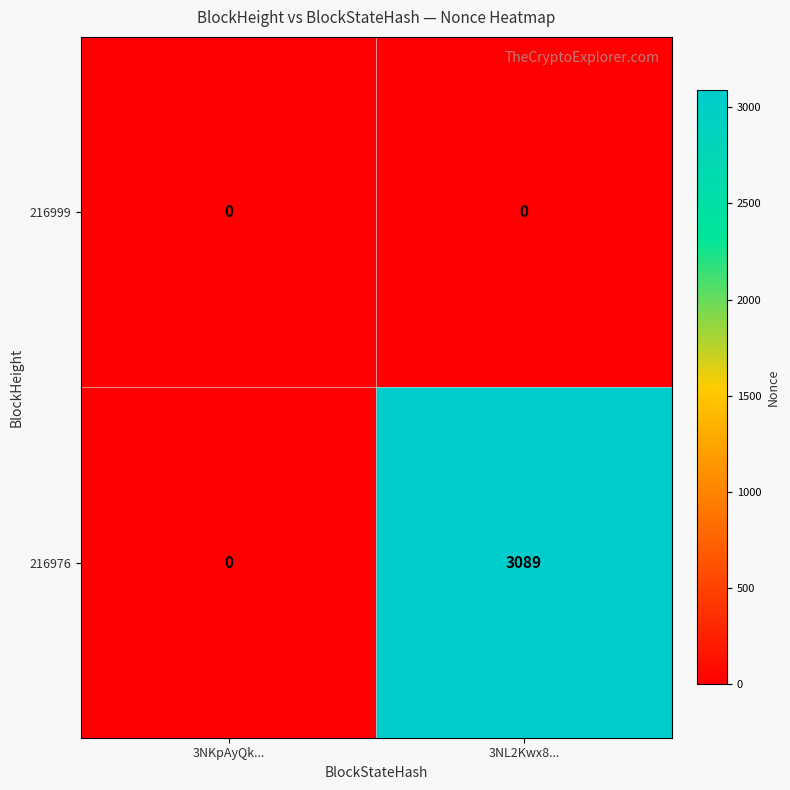

What is the difference between the 216976 values at 3NL2Kwx8... and 3NKpAyQk...?

3089